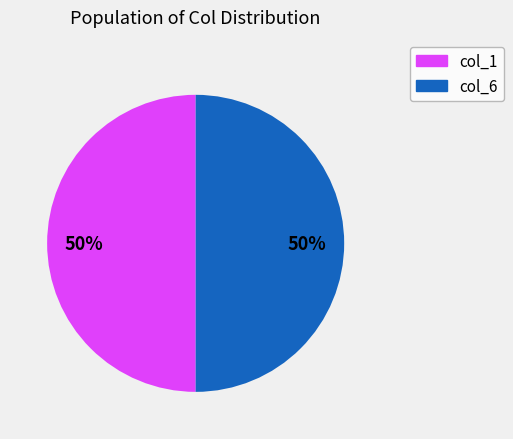

What is the ratio of the value at col_1 to the value at col_6?

1.0